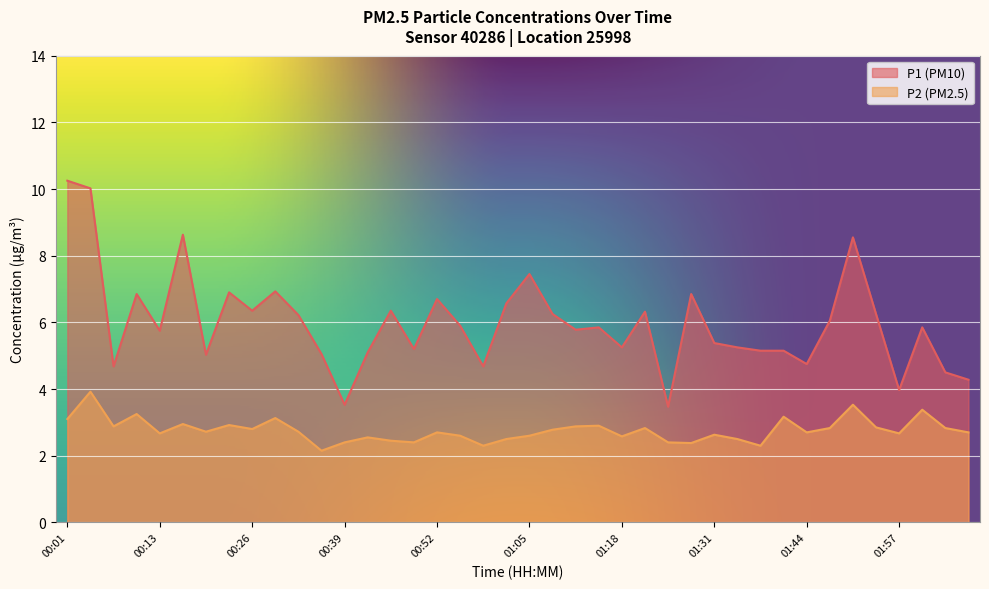

What is the label of the 31st point from the right?

00:29